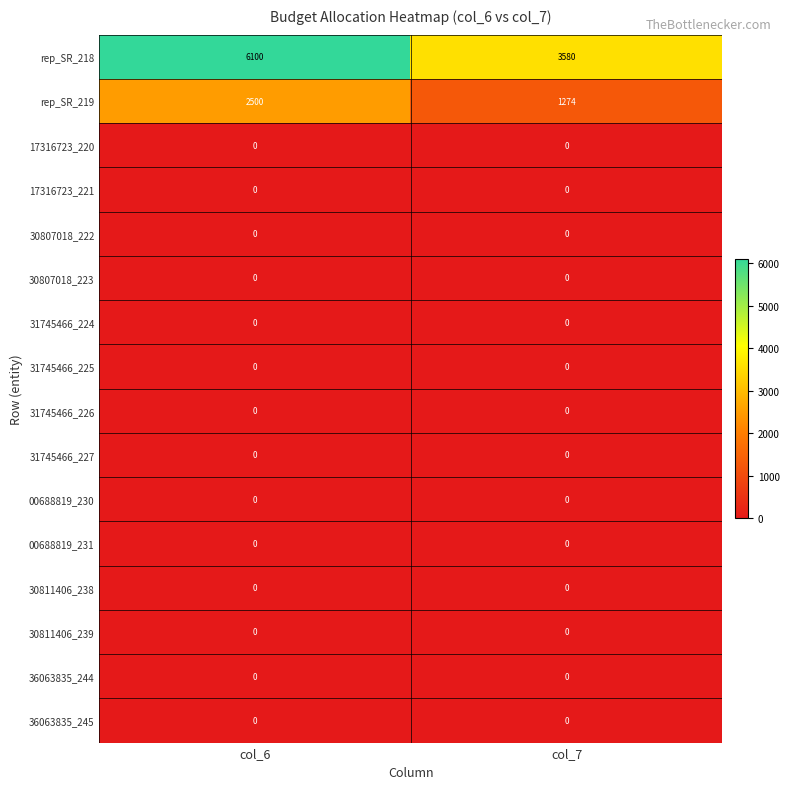

At which category is the sum across all series the highest?

col_6